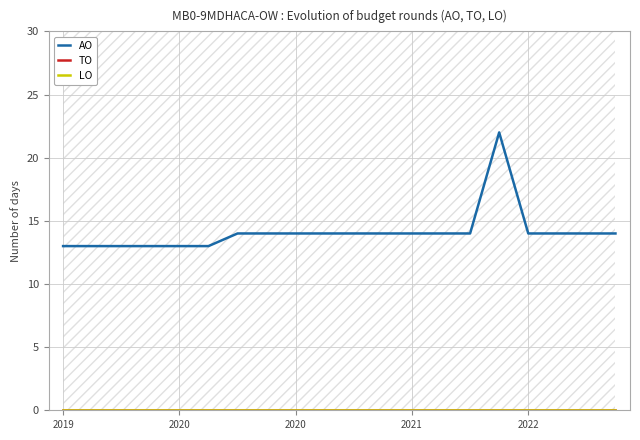

True or false: TO and LO intersect in this chart.

False